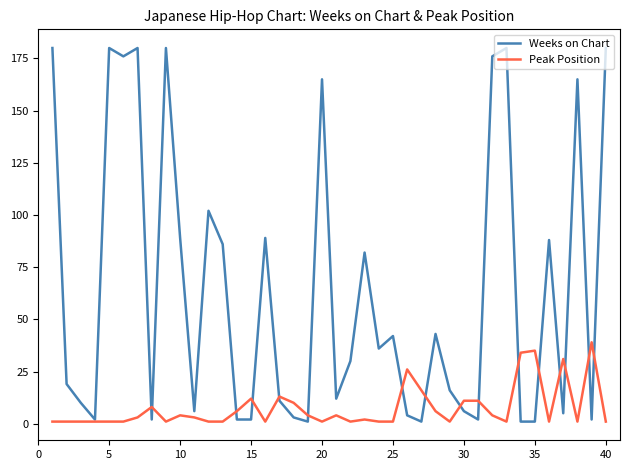

True or false: Peak Position and Weeks on Chart intersect in this chart.

True